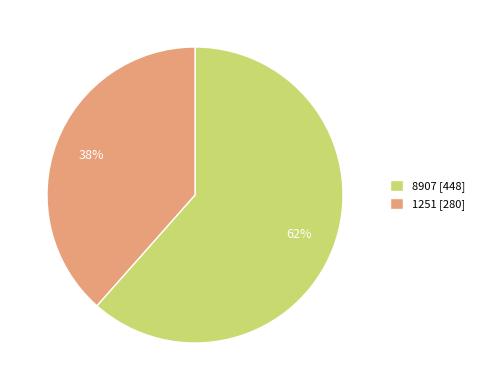

Which has a higher value, 1251 [280] or 8907 [448]?

8907 [448]